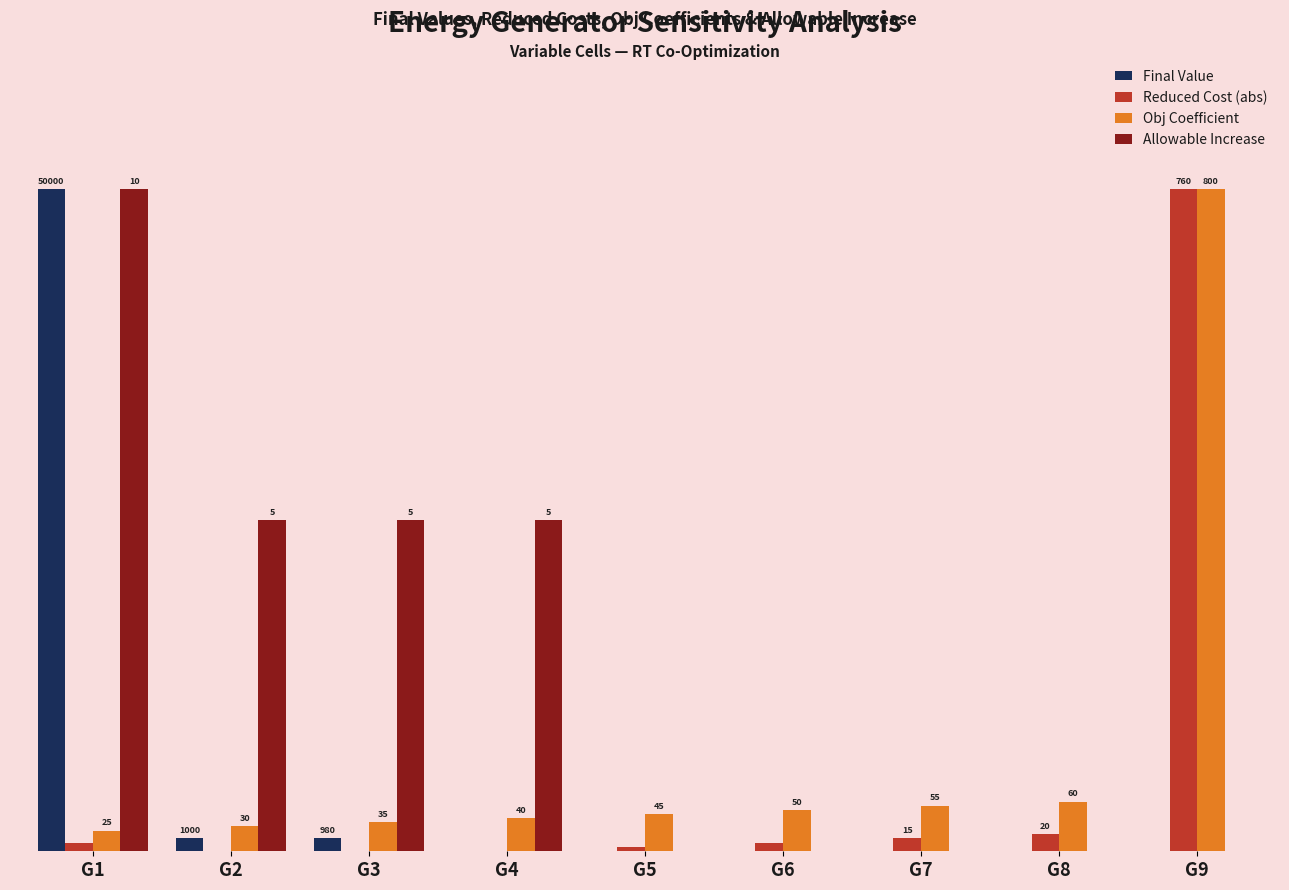

What is the difference between the highest and lowest values at G2?

10.0